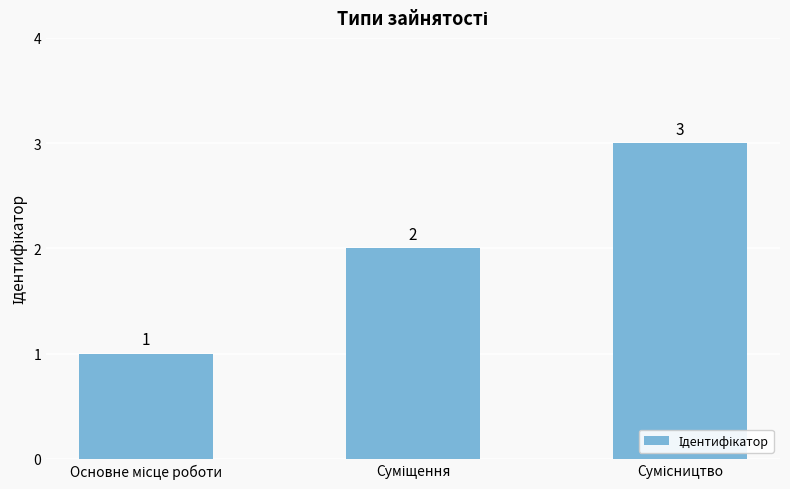

What is the value of the 2nd bar from the left?

2